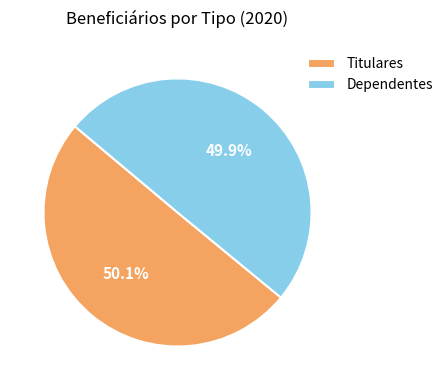

Does any single category account for the majority?

Yes